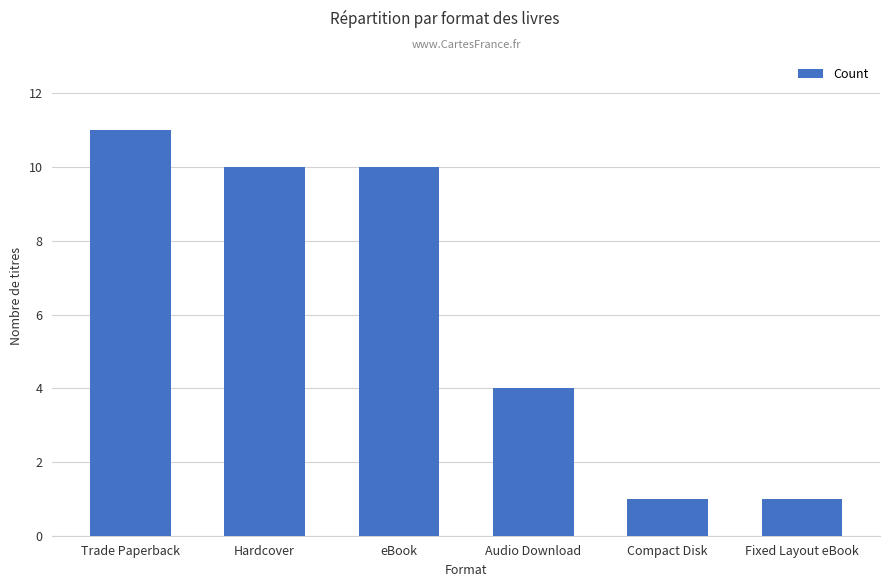

Count the values in the range 1 to 10.

5